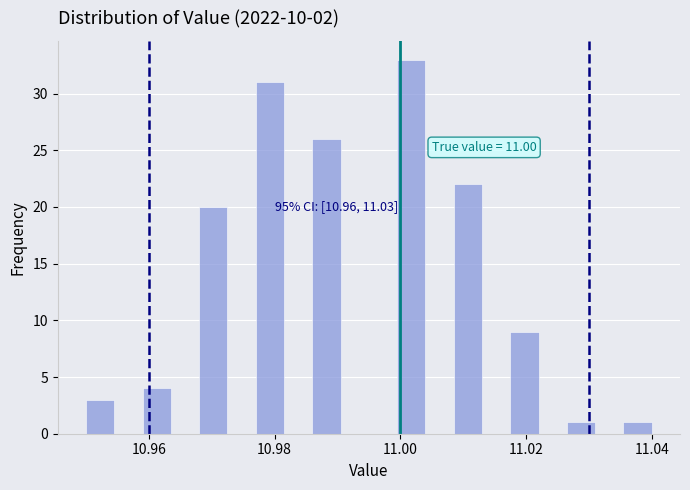

Around what value on the x-axis is the tallest bar? Give the approximate position of its centre, as read against the axis.

11.002